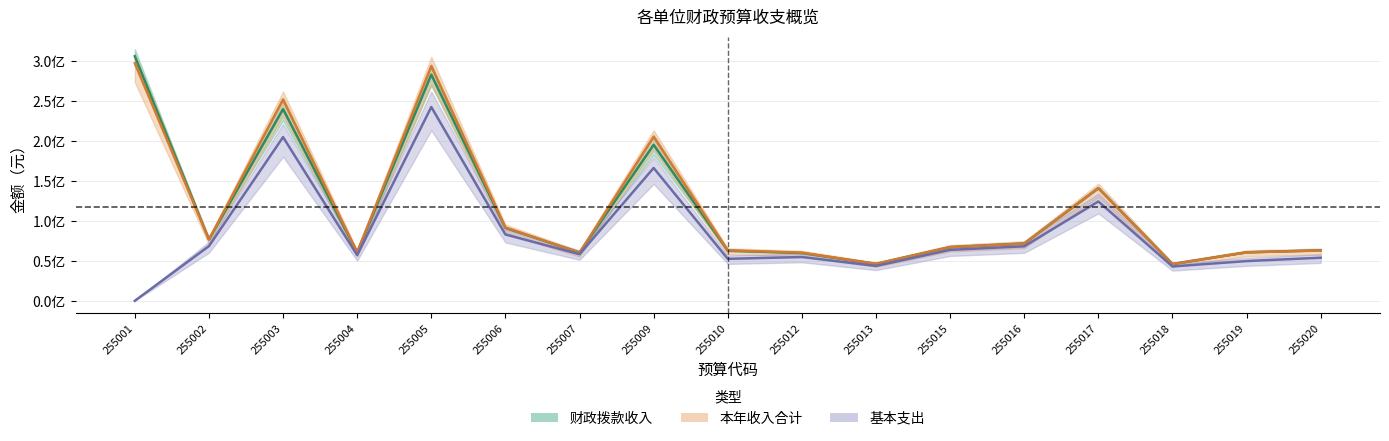

How many values in 基本支出 are above zero?

16